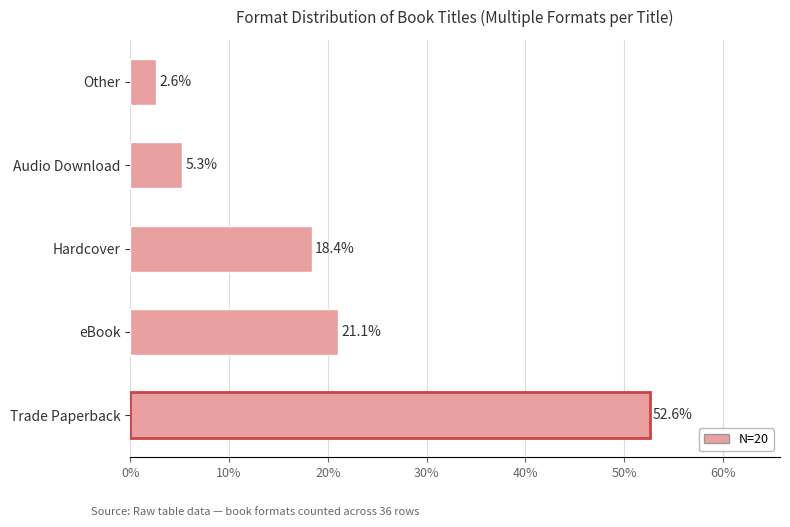

List the labels in order of value, largest first.

Trade Paperback, eBook, Hardcover, Audio Download, Other